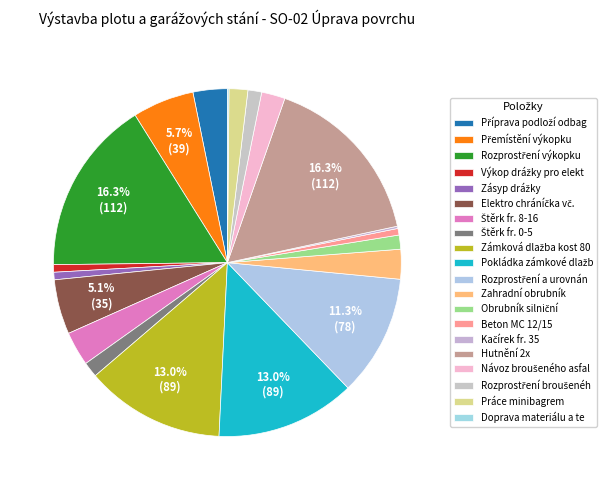

Is Štěrk fr. 0-5 the majority of the pie?

No